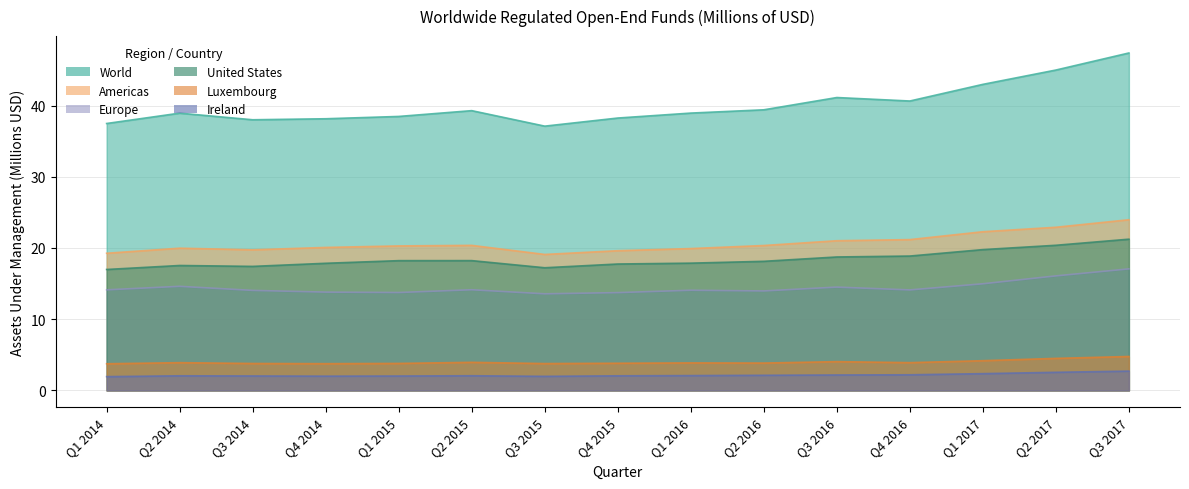

Where is United States nearest to the value 19?

Q4 2016